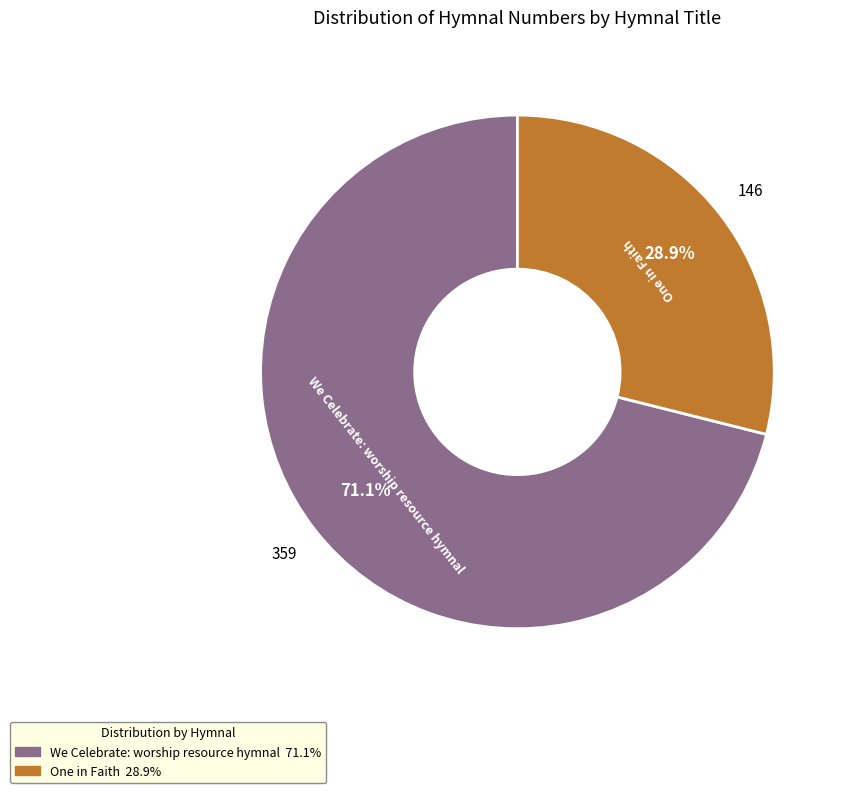

What is the smallest slice in the pie chart?

One in Faith